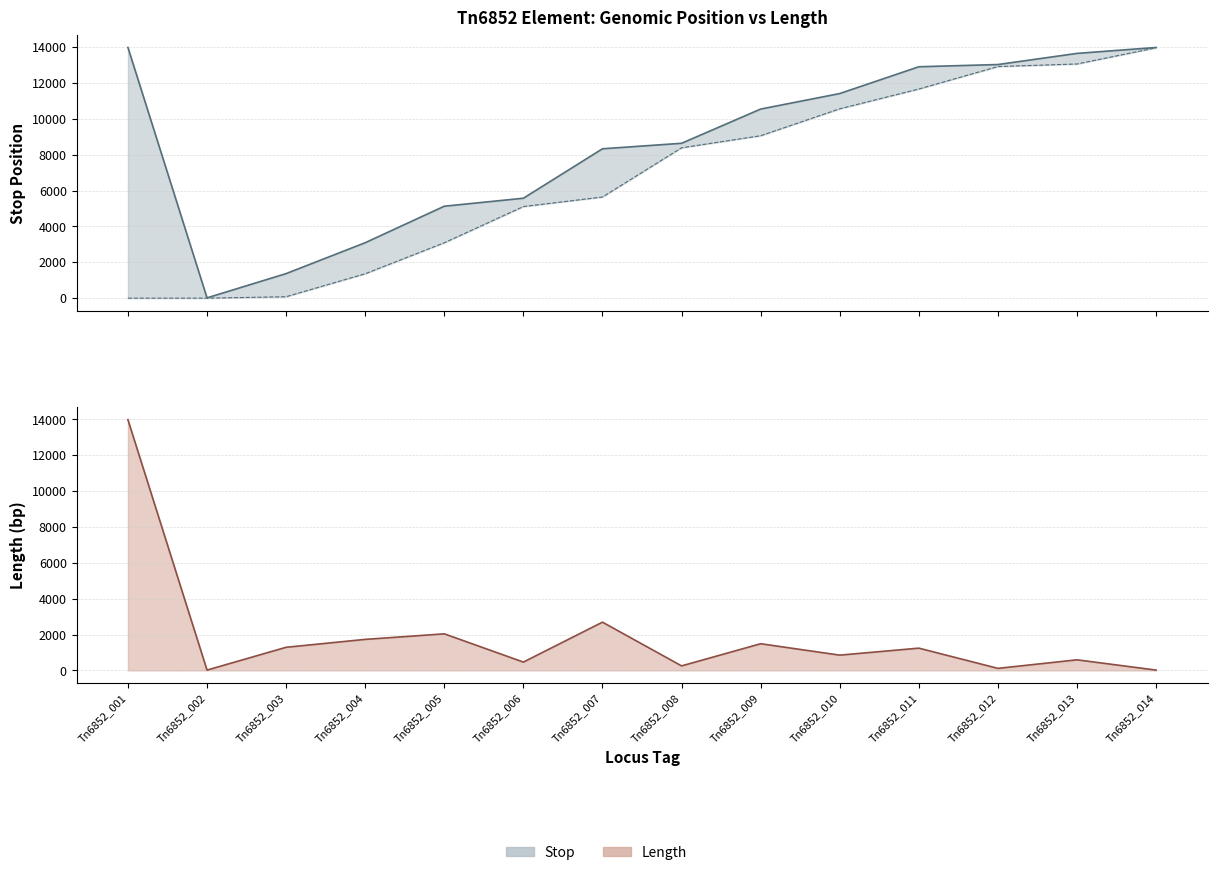

True or false: Start and Stop cross at least once.

False